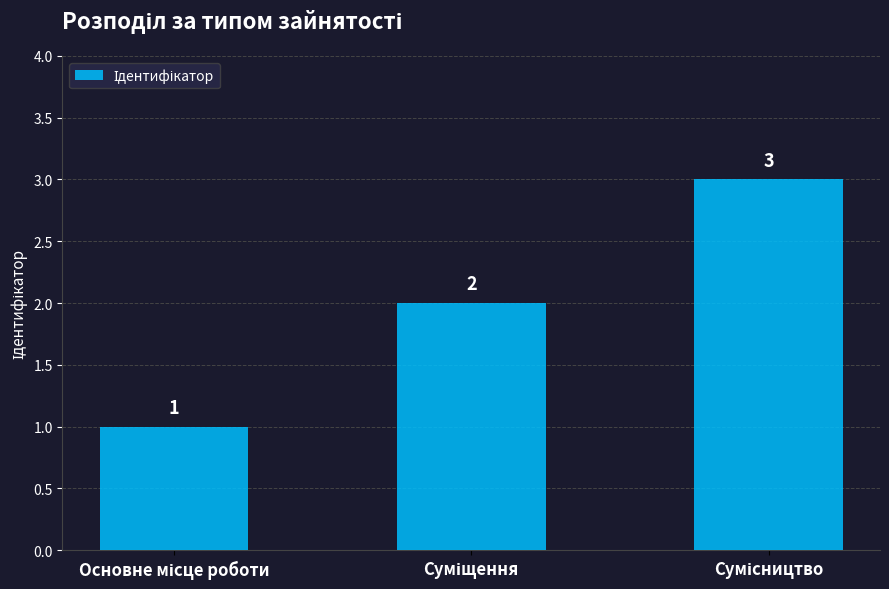

What is the minimum value shown in the chart?

1